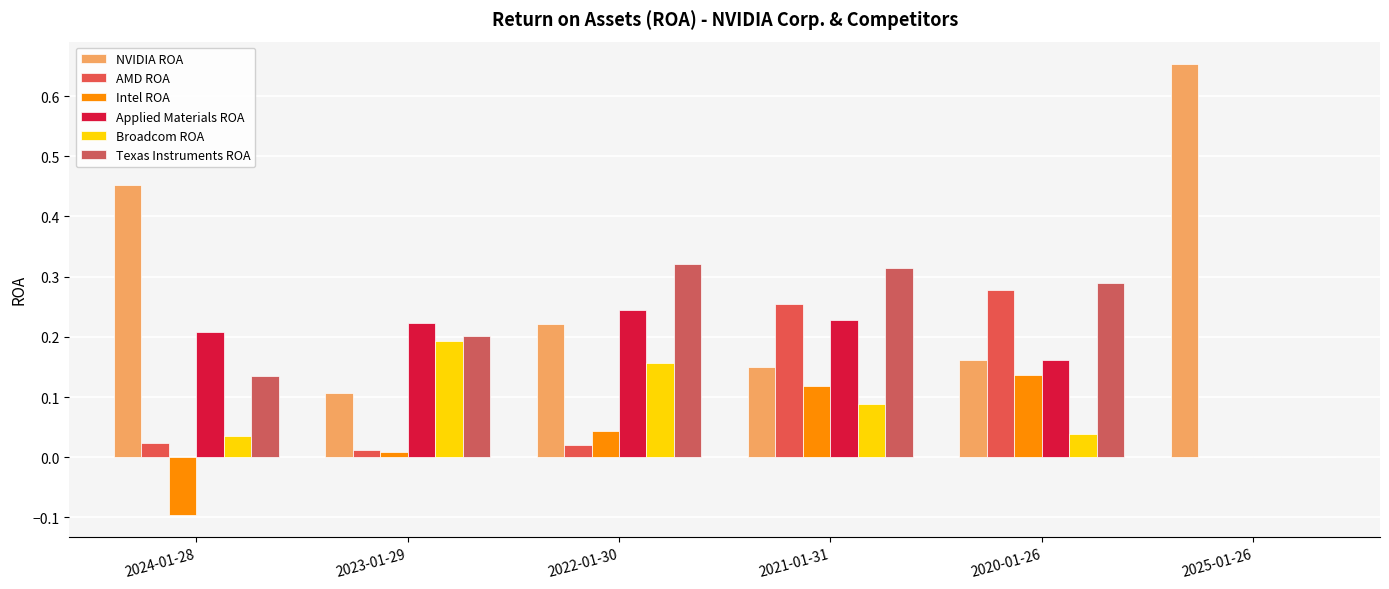

What is the smallest value displayed?

-0.1